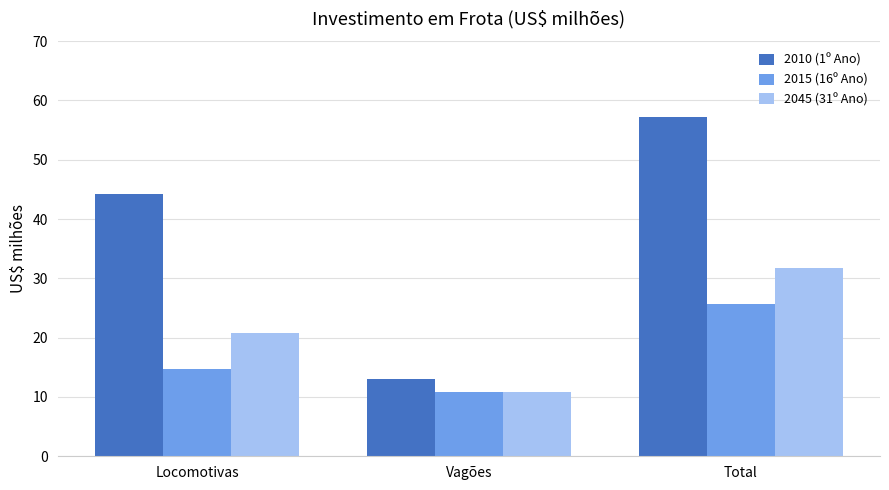

How many bars are there in total?

9